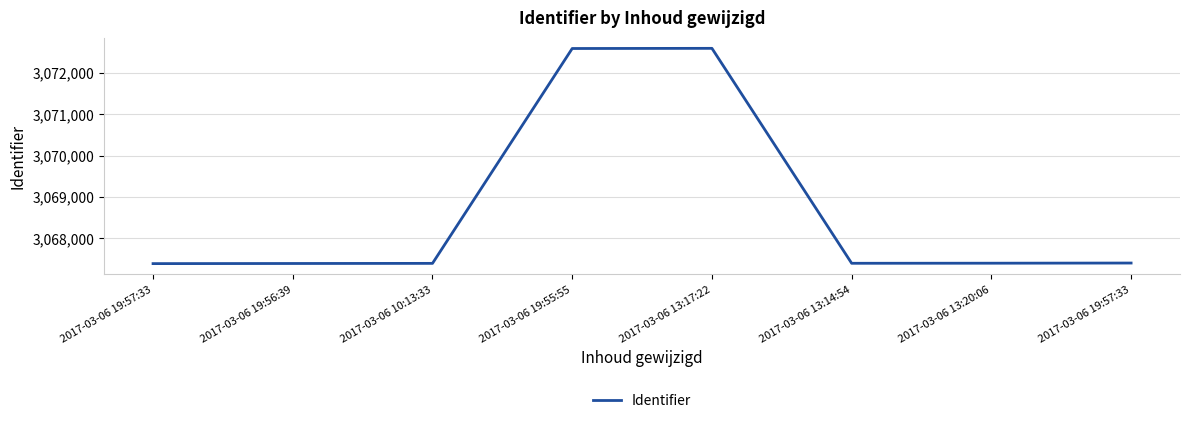

The chart shows a value of 1185556 at 2017-03-06 19:57:33. True or false?

False